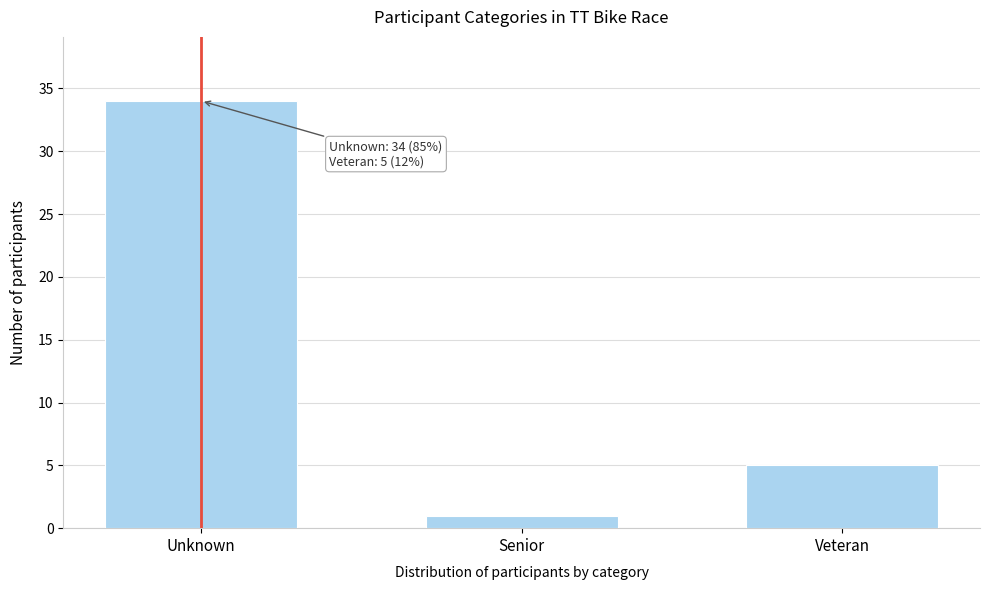

Reading left to right, list all the values displayed in this chart.

Unknown=34	Senior=1	Veteran=5